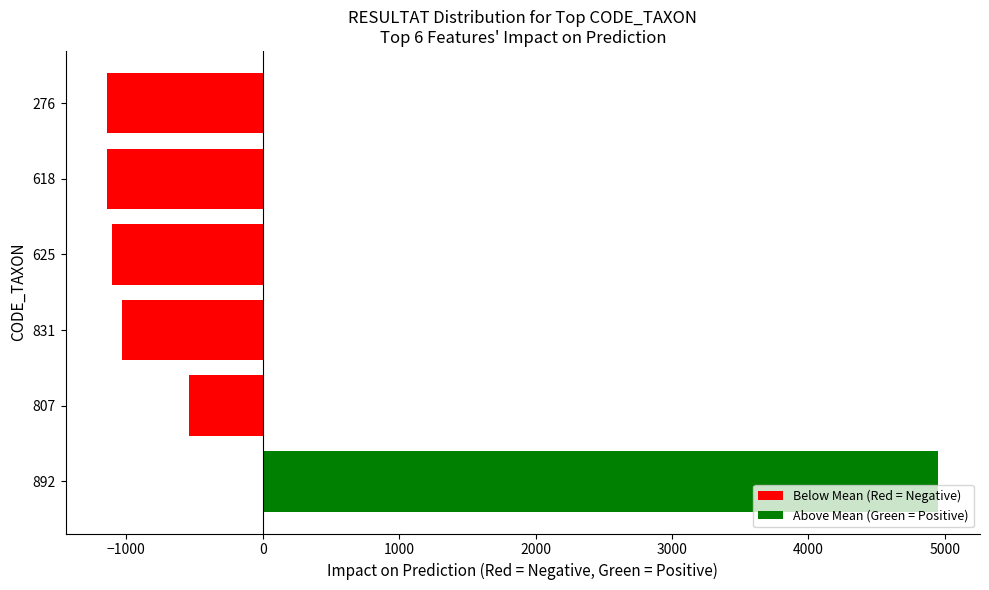

The value at 807 is -539. True or false?

True